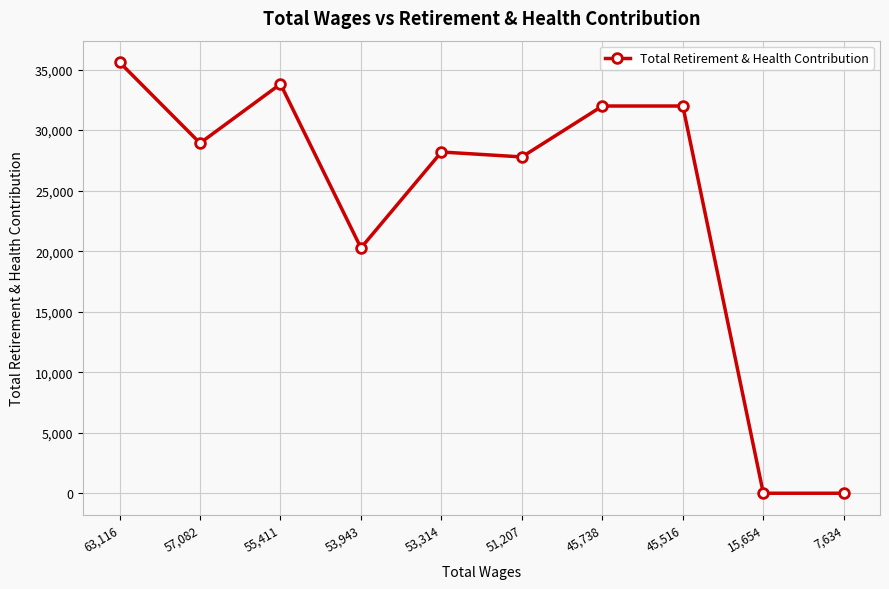

What is the ratio of the value at 45,738 to the value at 55,411?

0.9